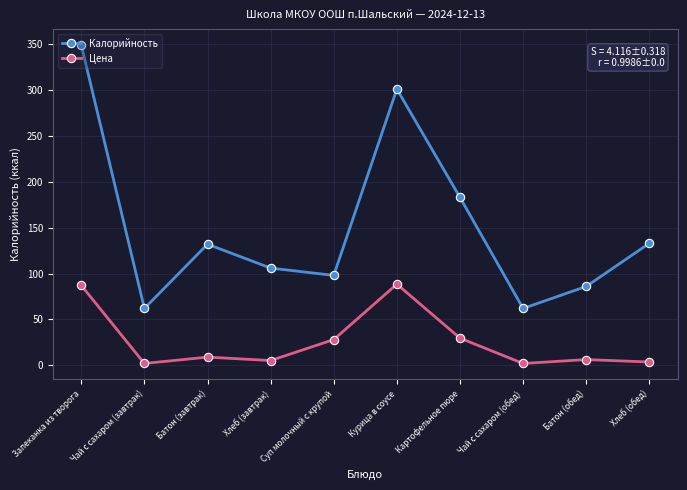

What is the lowest value of the Калорийность series?

62.0